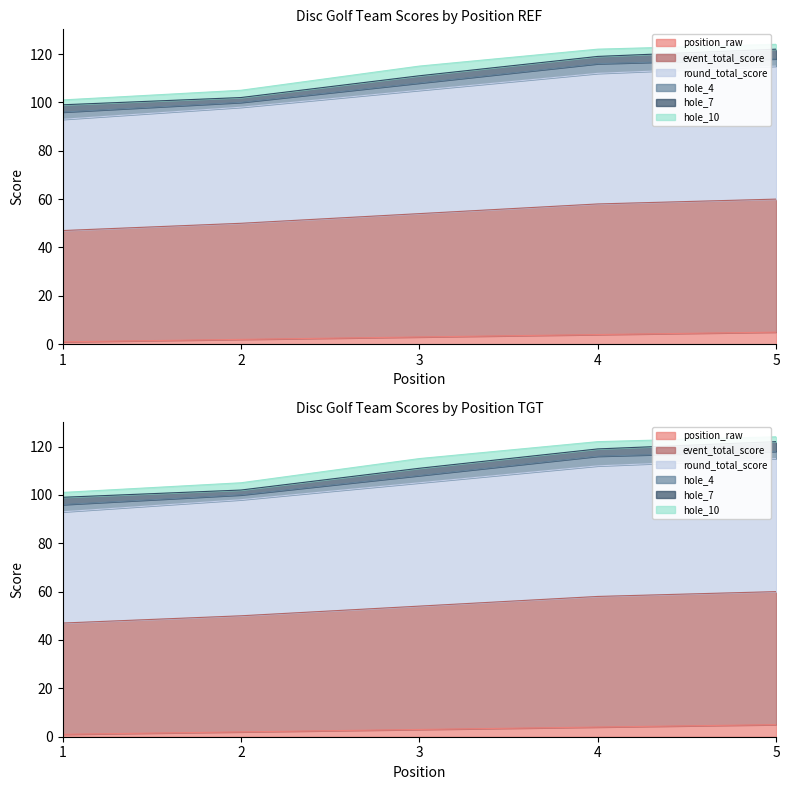

True or false: position_raw has more than 2 interior local peaks.

False